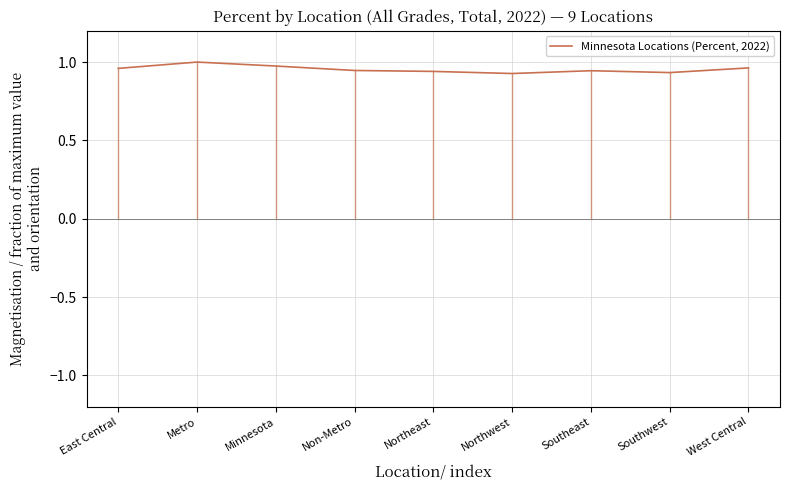

What position from the right is West Central?

1